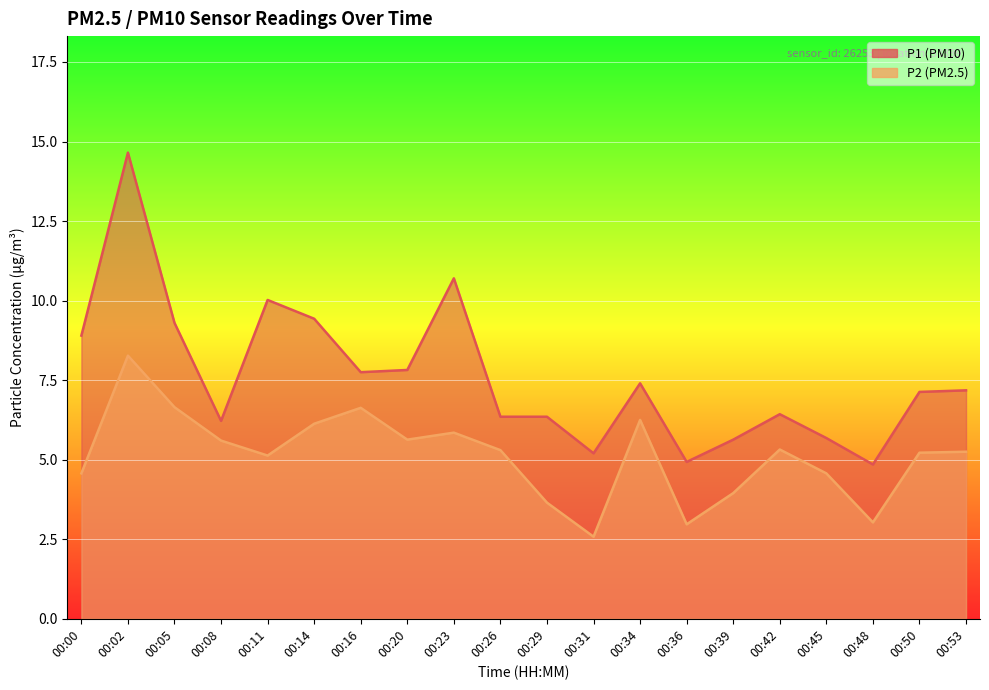

True or false: P2 and P1 cross at least once.

False